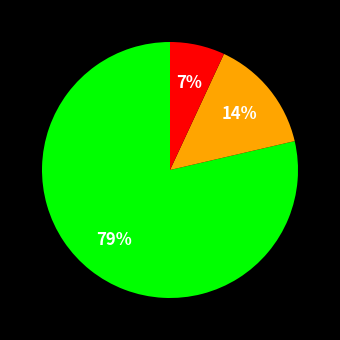

Does any single category account for the majority?

Yes